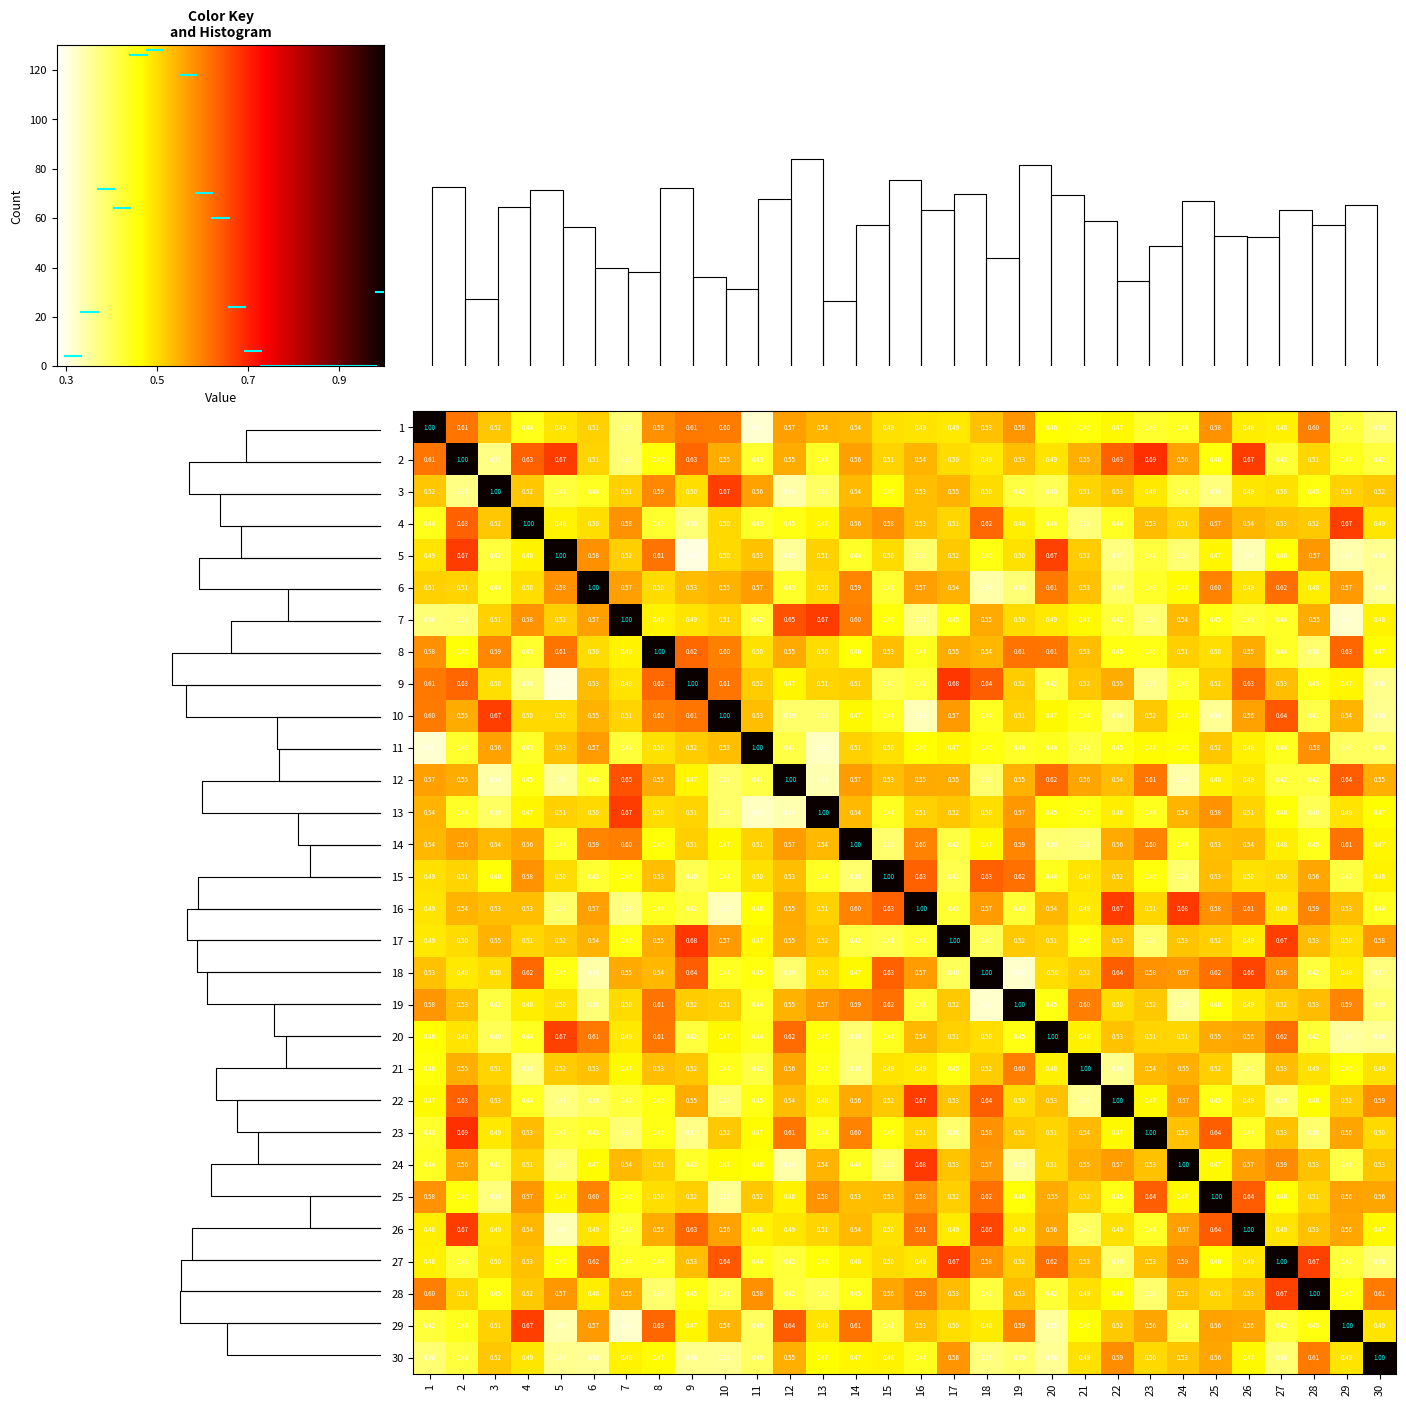

Is the value of 26 at 2 greater than the value of 9 at 29?

Yes